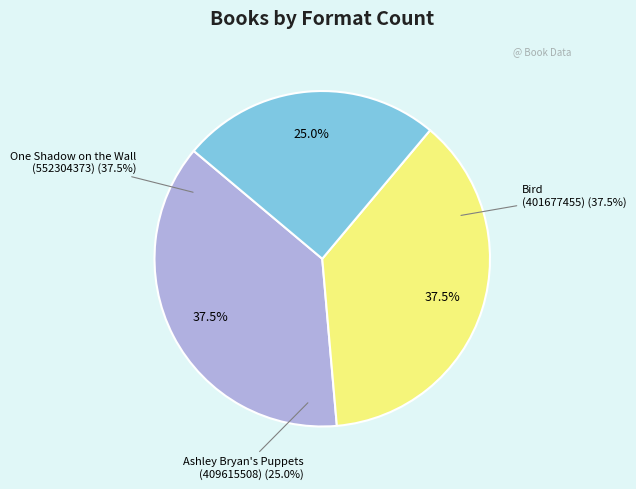

Is it true that Bird (401677455) is 38% of the pie?

True